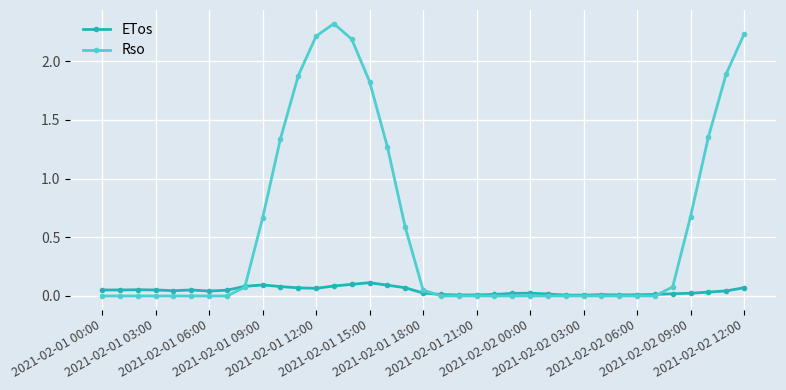

True or false: ETos has more than 1 points higher than both neighbors.

True